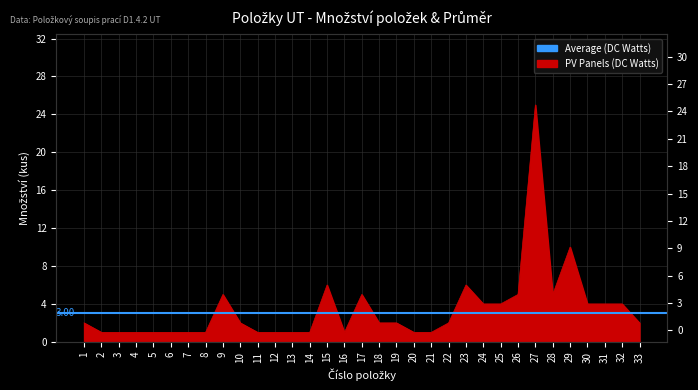

How many values are below 2?

14